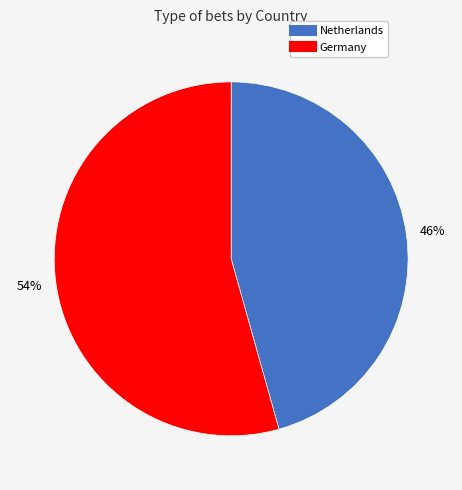

True or false: Netherlands accounts for 46% of the total.

True